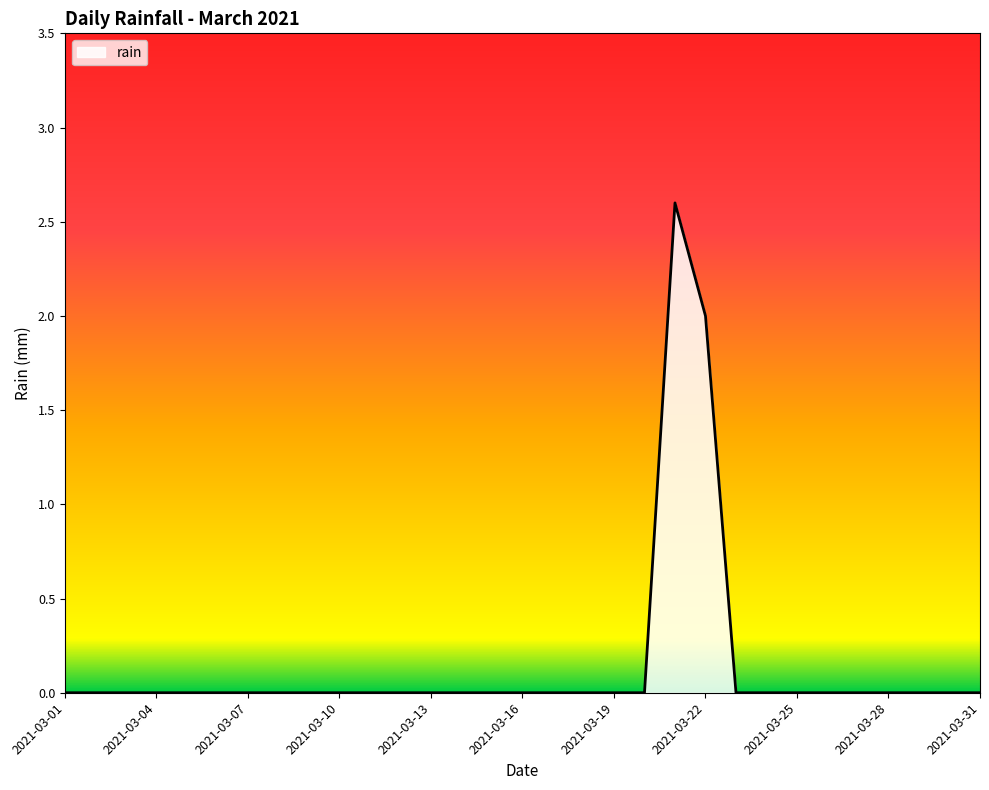

How many categories are shown in the chart?

31